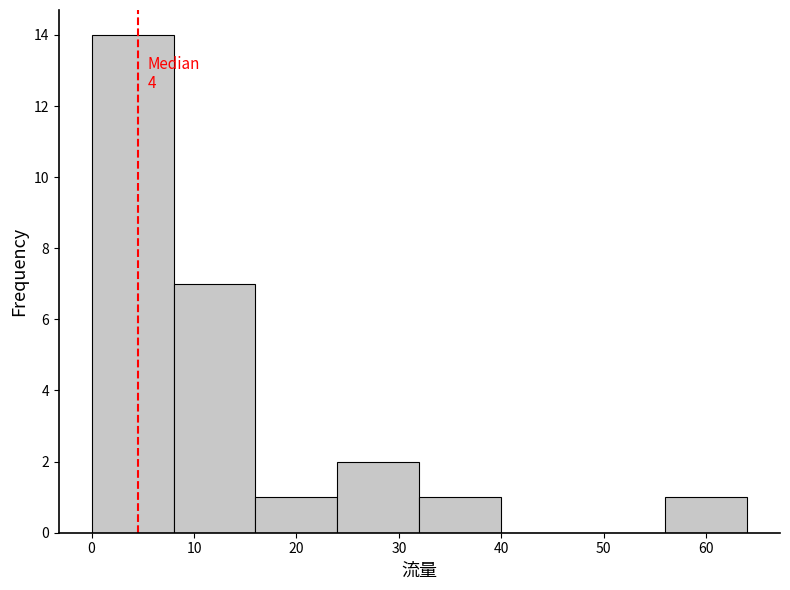

Which range on the x-axis has the tallest bar?

0 to 8